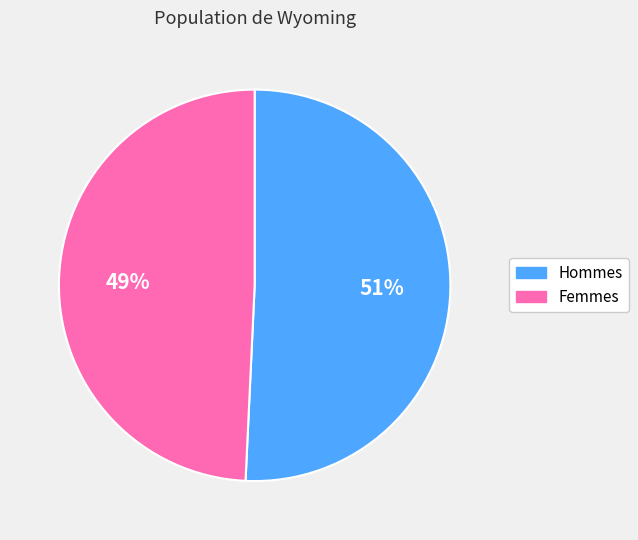

Is there a majority slice in this chart?

Yes